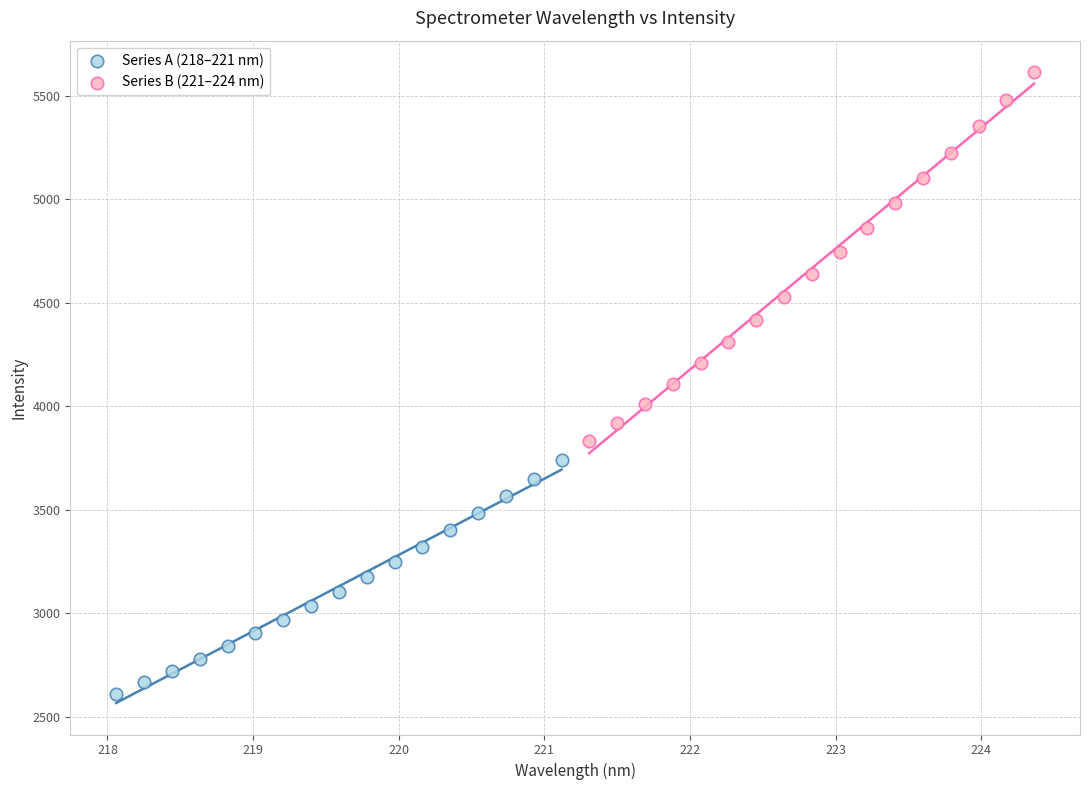

Which series has the widest spread of Y values?

Series B (221–224 nm)